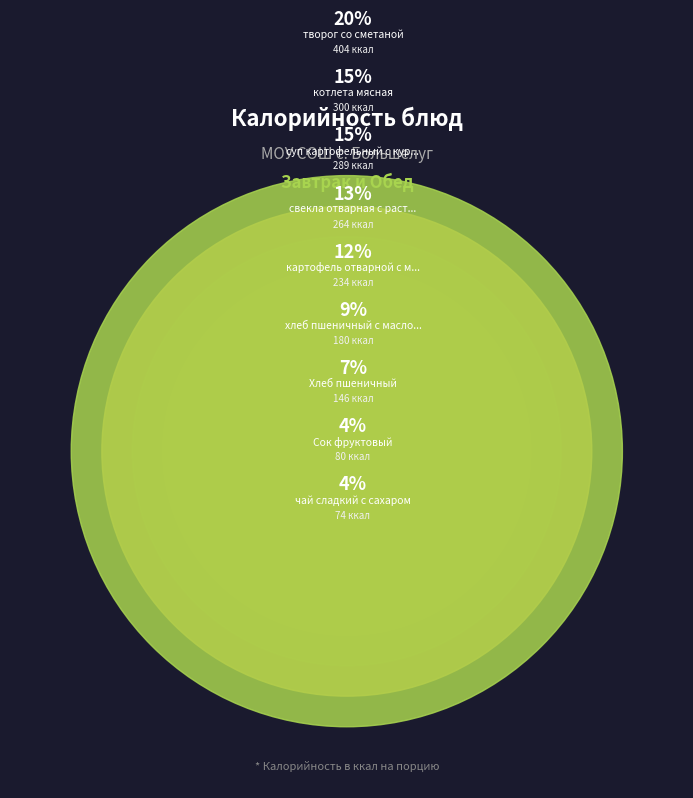

The суп картофельный с курицей slice represents 15% of the pie. True or false?

True